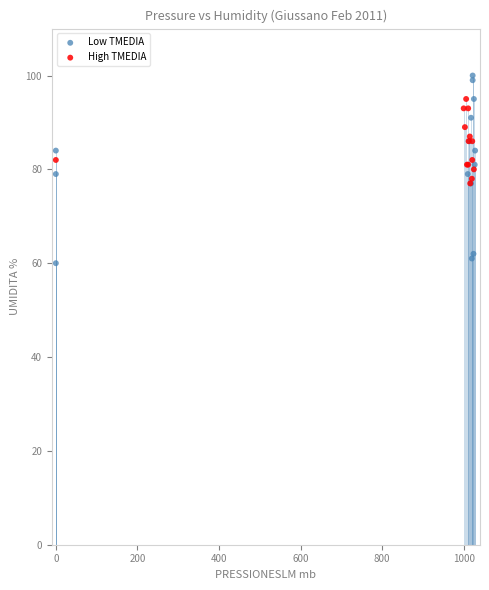

Which series contains the highest Y value?

Low TMEDIA